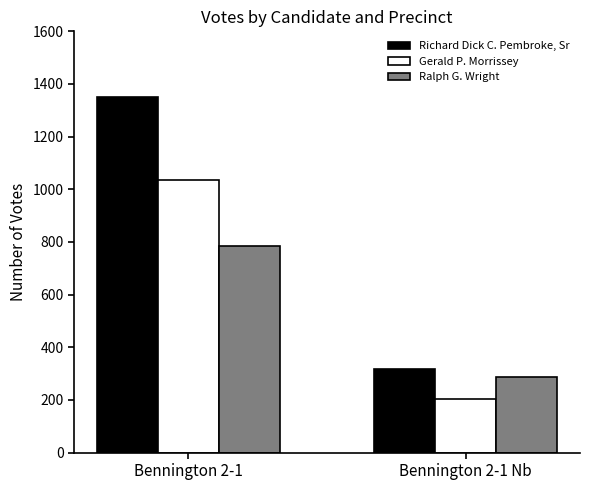

Which category has the lowest value in the Gerald P. Morrissey series?

Bennington 2-1 Nb